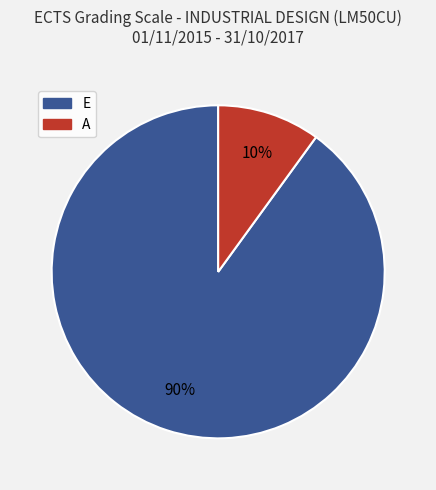

Which category has the biggest portion of the pie?

E